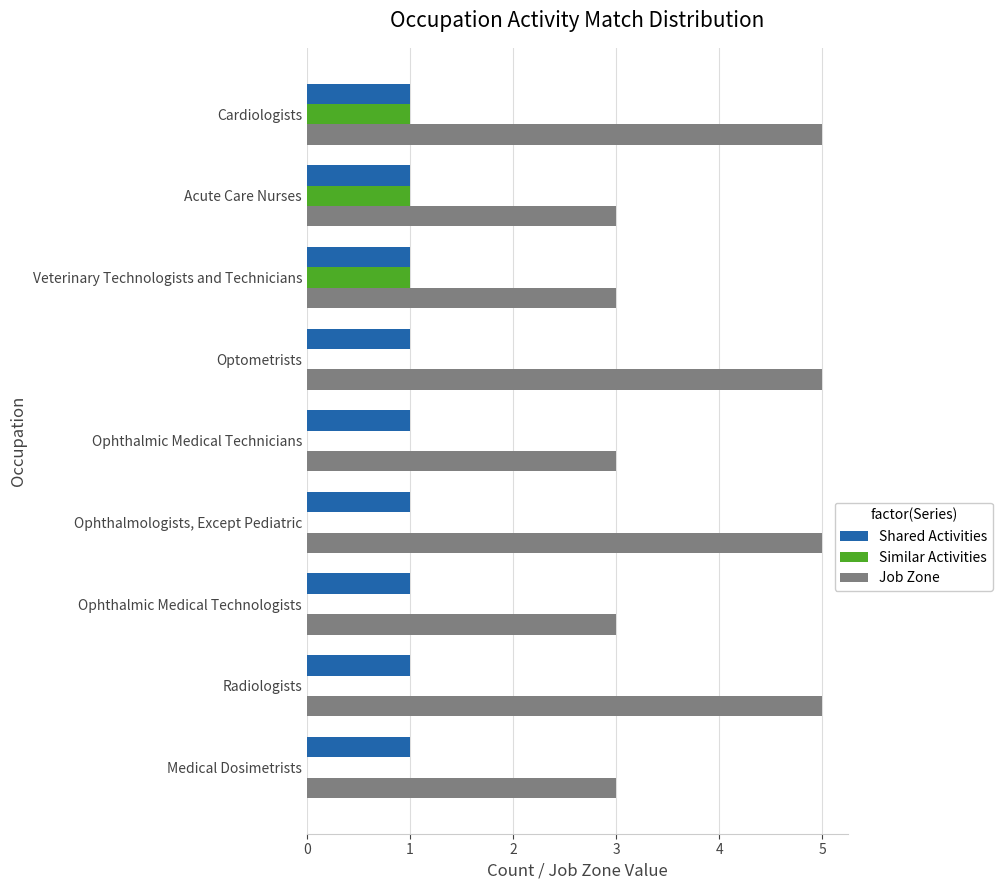

Which series changed the most between Ophthalmic Medical Technicians and Ophthalmologists, Except Pediatric?

Job Zone